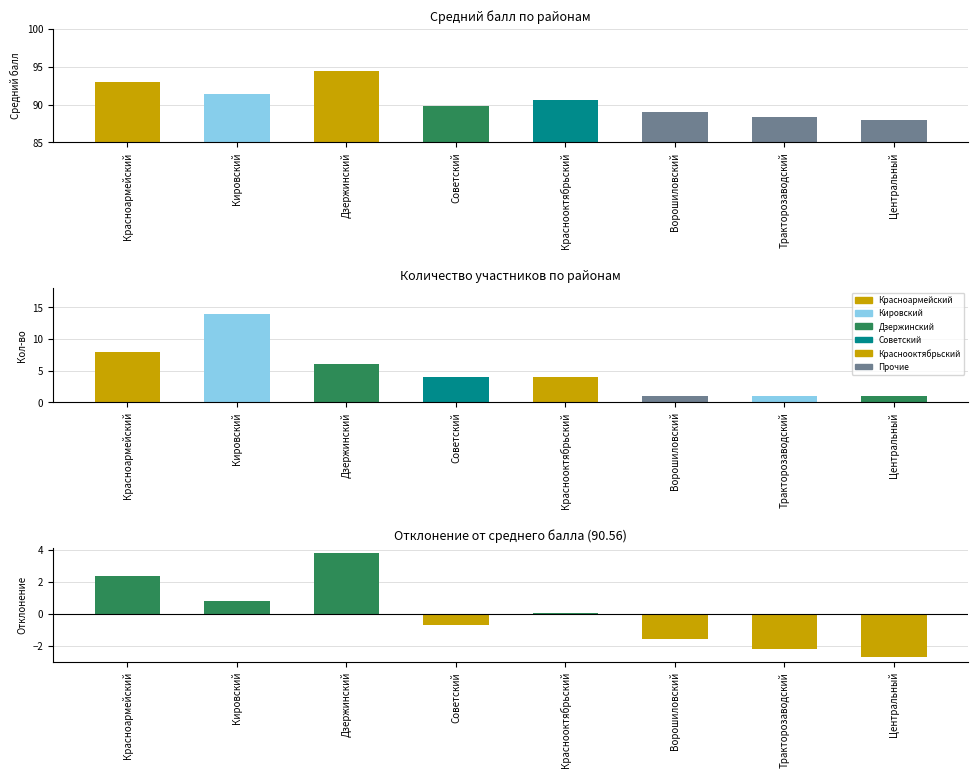

Which label corresponds to the smallest value in the chart?

Центральный